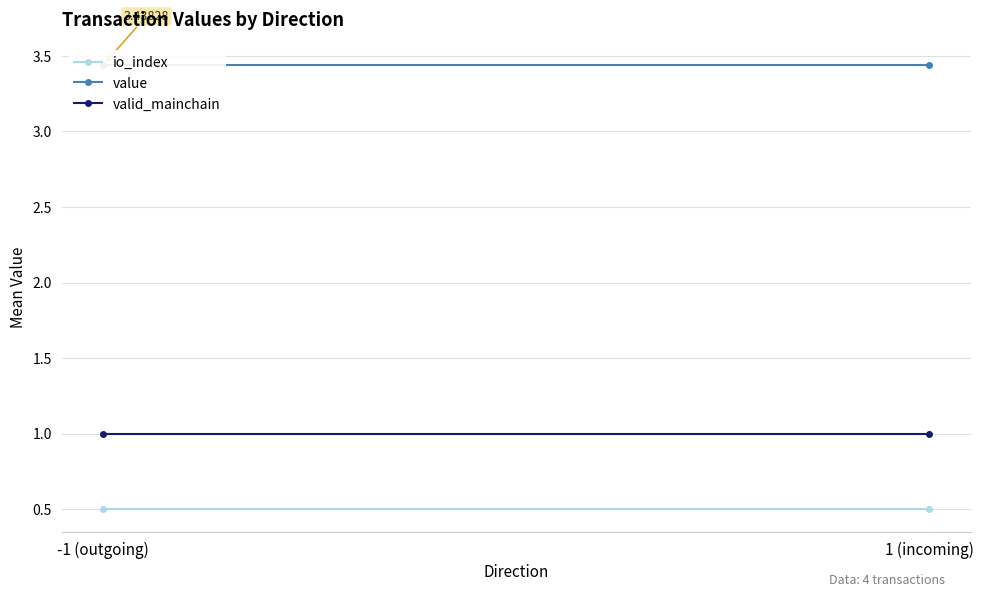

What is the total value across all series at 1 (incoming)?

4.9